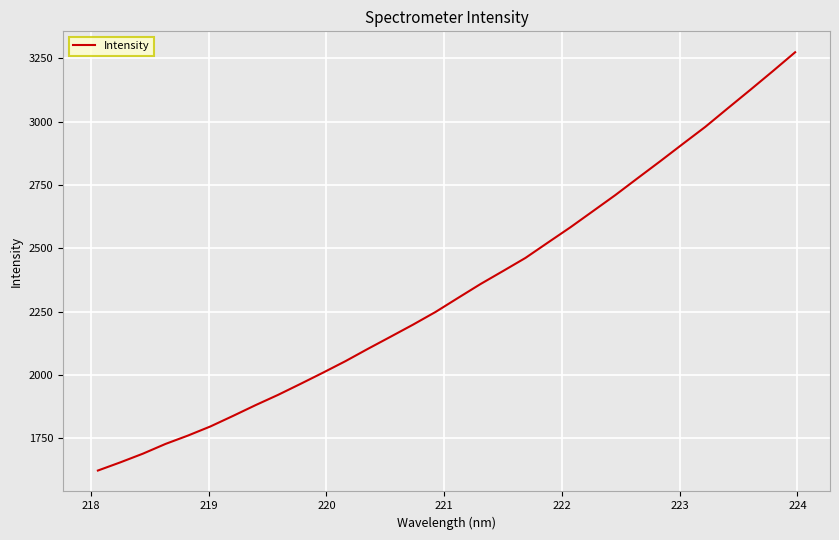

What is the maximum value shown in the chart?

3274.4